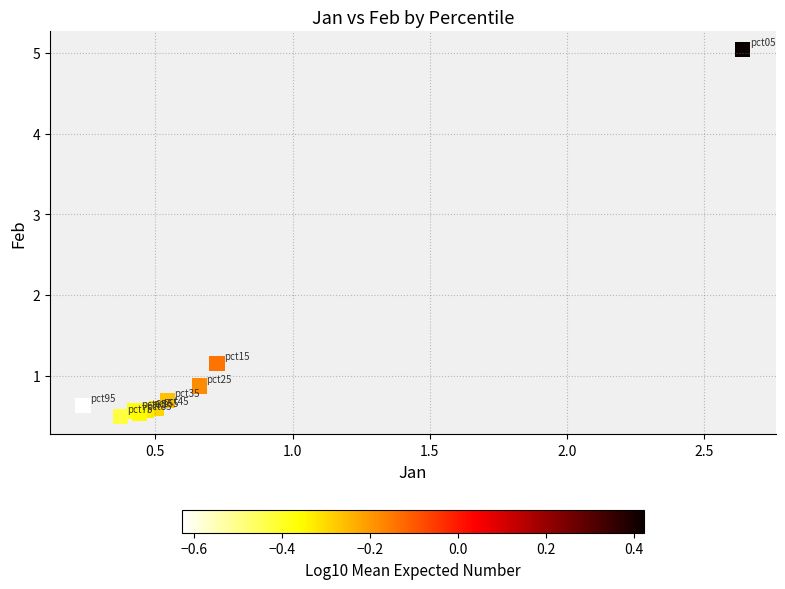

What Y value in the scatter plot is closest to 2?

1.2